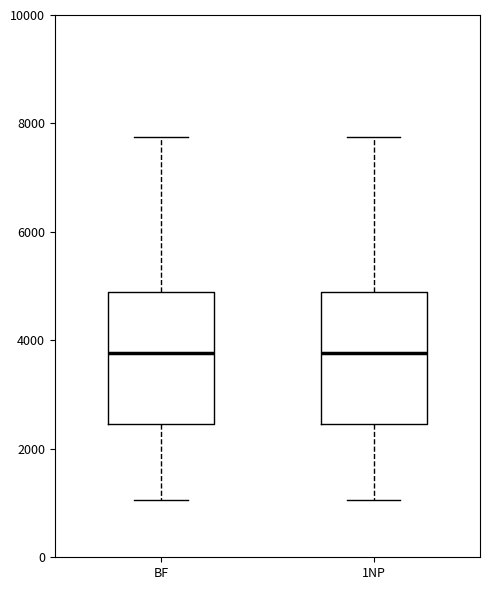

Where is the upper edge of the box for BF on the y-axis? The values are not printed on the chart, so give them approximately, as read against the axis.

5000